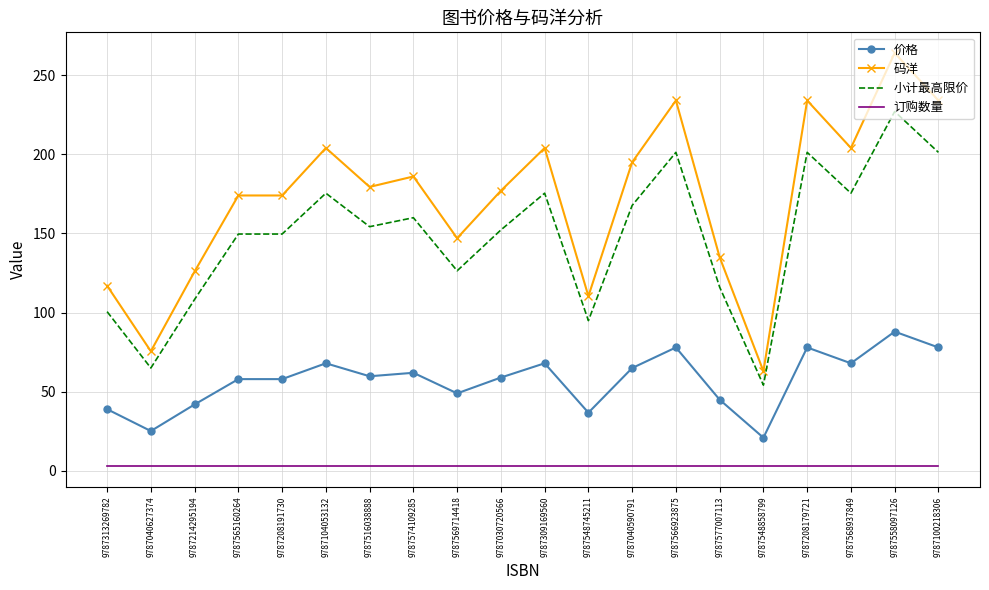

At how many categories does at least one series exceed 31?

20